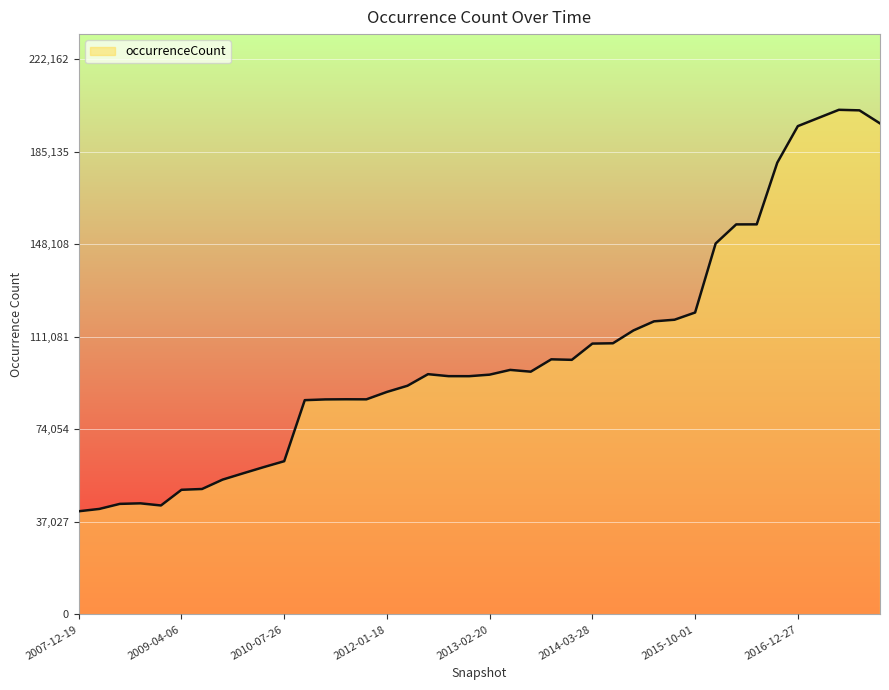

What is the smallest value displayed?

41295